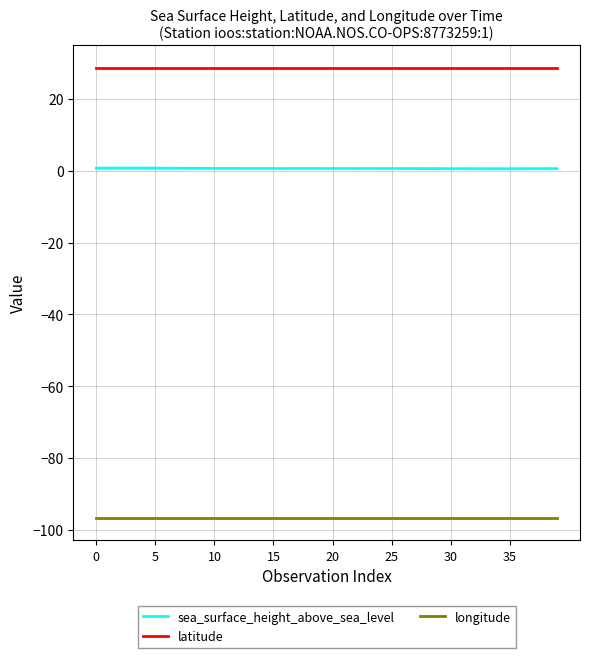

Which series has the widest spread of values?

sea_surface_height_above_sea_level